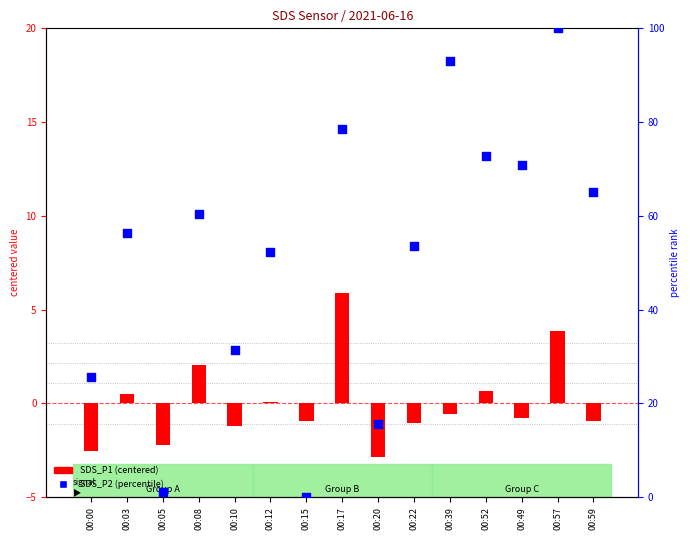

Which series has the largest total across all categories?

SDS_P2 (percentile)